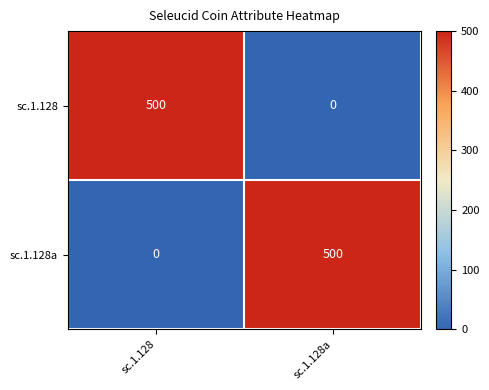

How many data points in sc.1.128 are less than 500?

1